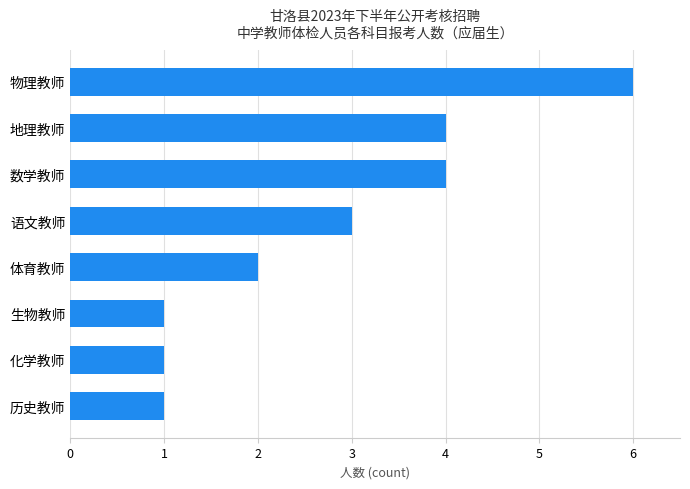

How many values are between 1 and 4?

7